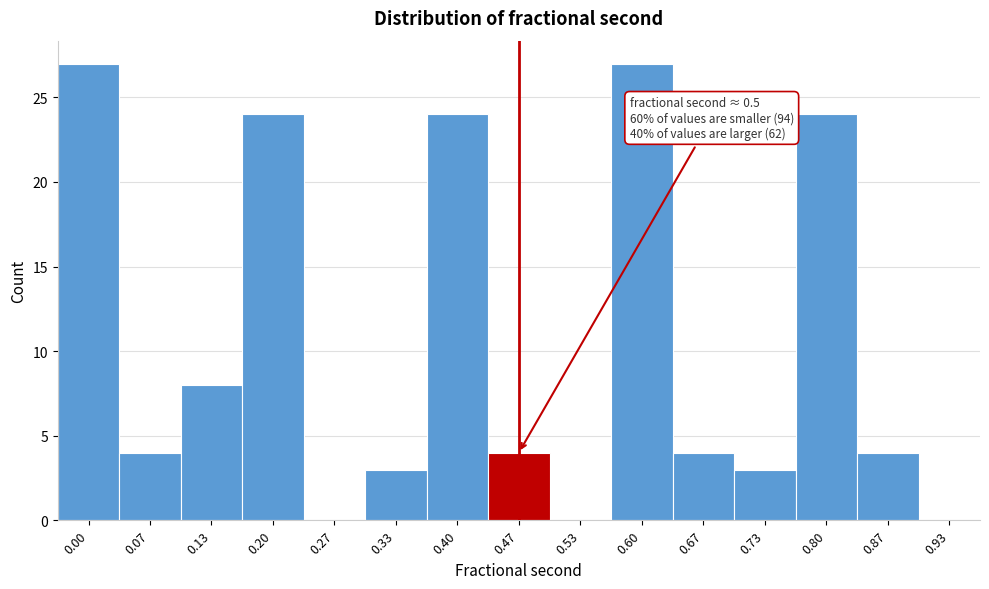

Reading left to right, list all the values displayed in this chart.

0.00=27	0.07=4	0.13=8	0.20=24	0.27=0	0.33=3	0.40=24	0.47=4	0.53=0	0.60=27	0.67=4	0.73=3	0.80=24	0.87=4	0.93=0